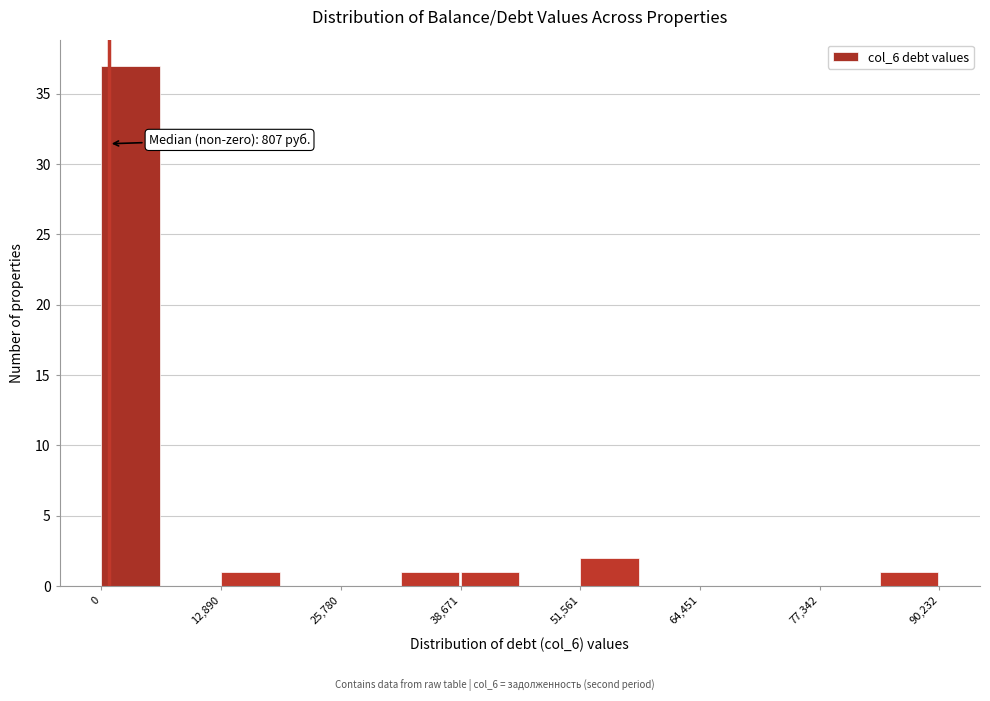

Around what value on the x-axis is the tallest bar? Give the approximate position of its centre, as read against the axis.

4000